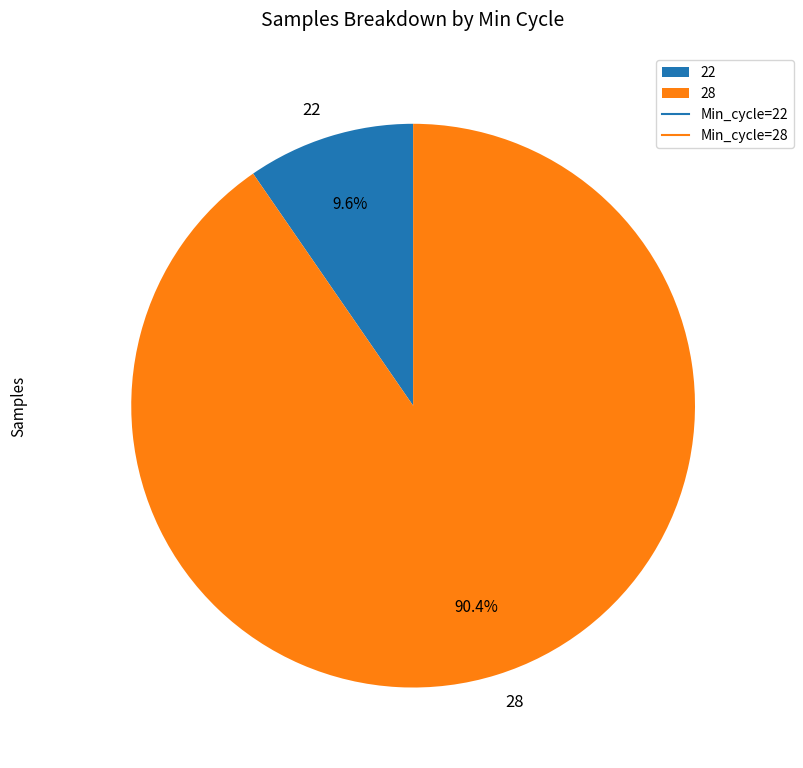

Approximately how many times larger is the value at 28 compared to 22?

9.4